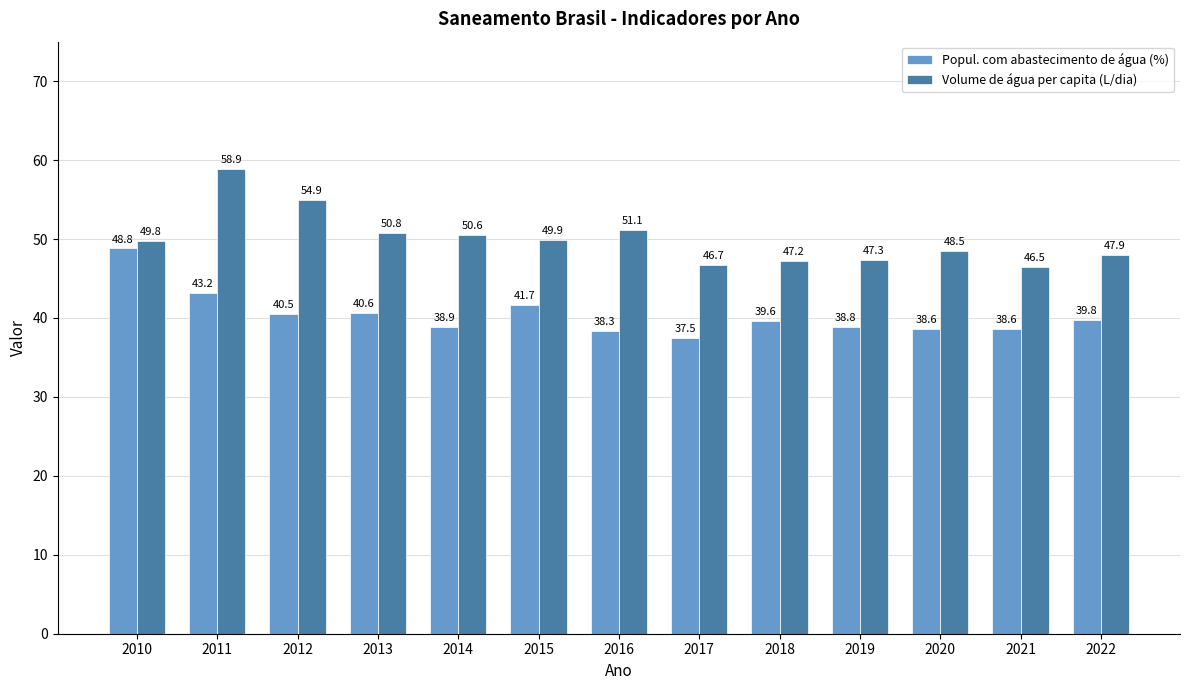

What is the difference between the maximum and minimum values in the Popul. com abastecimento de água (%) series?

11.3